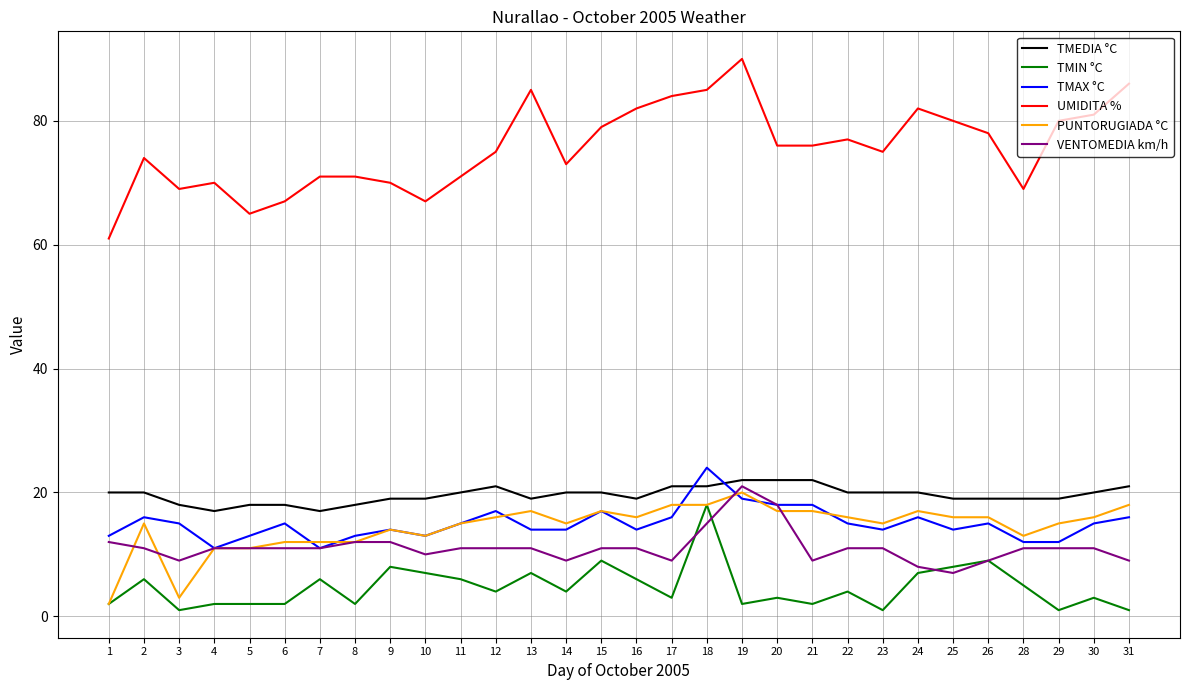

True or false: VENTOMEDIA km/h and TMAX °C cross at least once.

True